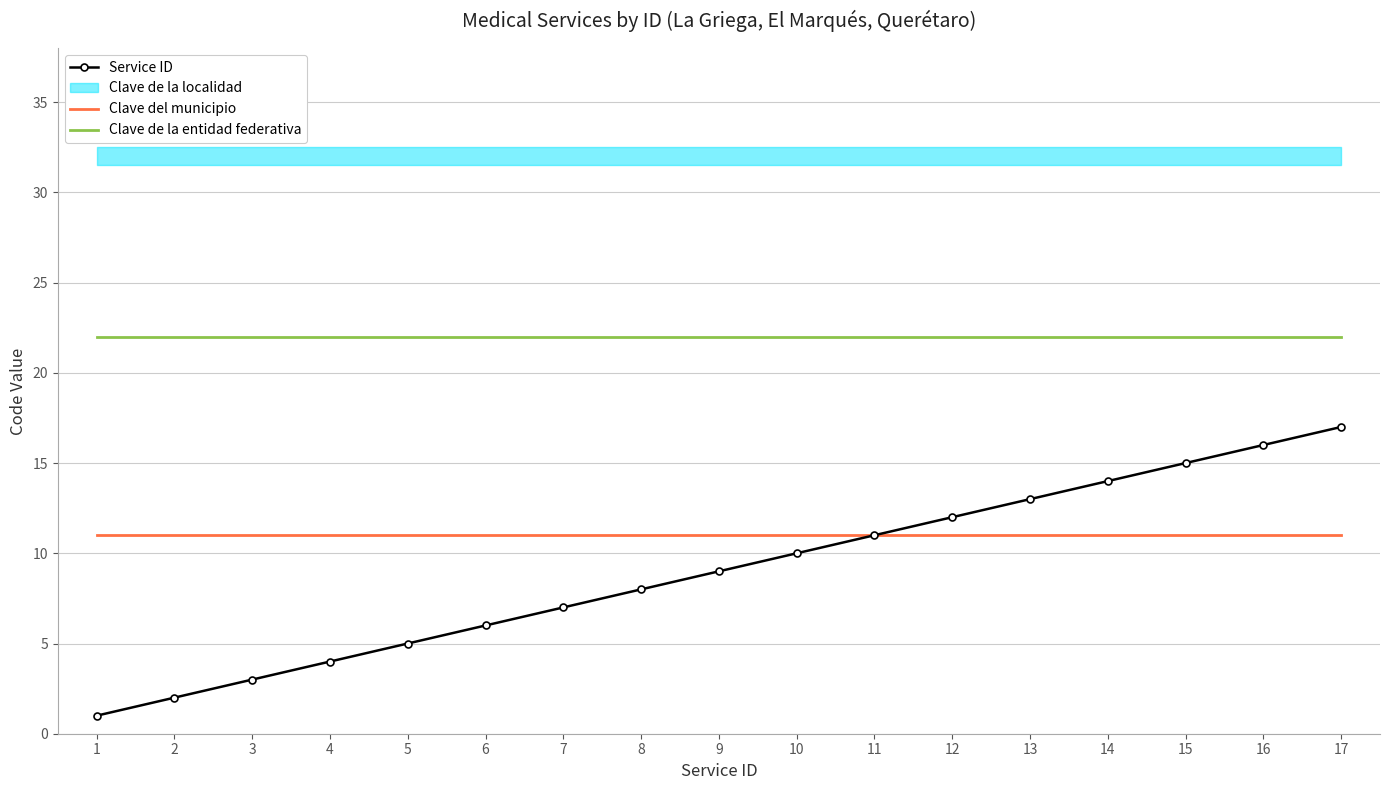

At how many categories does at least one series exceed 13?

17